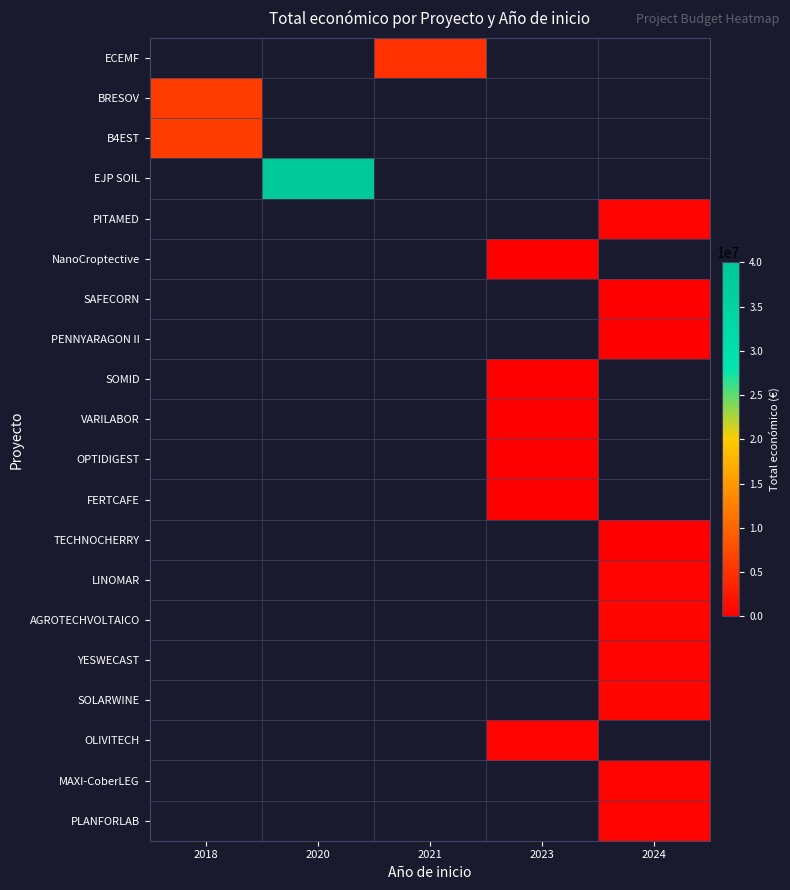

Which has a higher value, 2018 or 2021?

2021